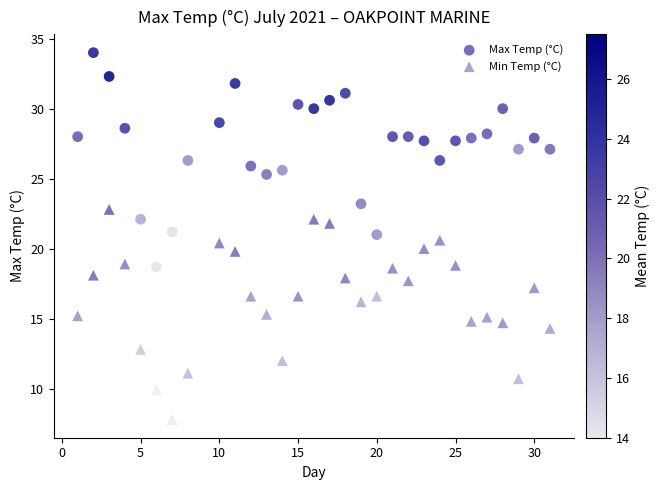

How many data points are displayed?

60